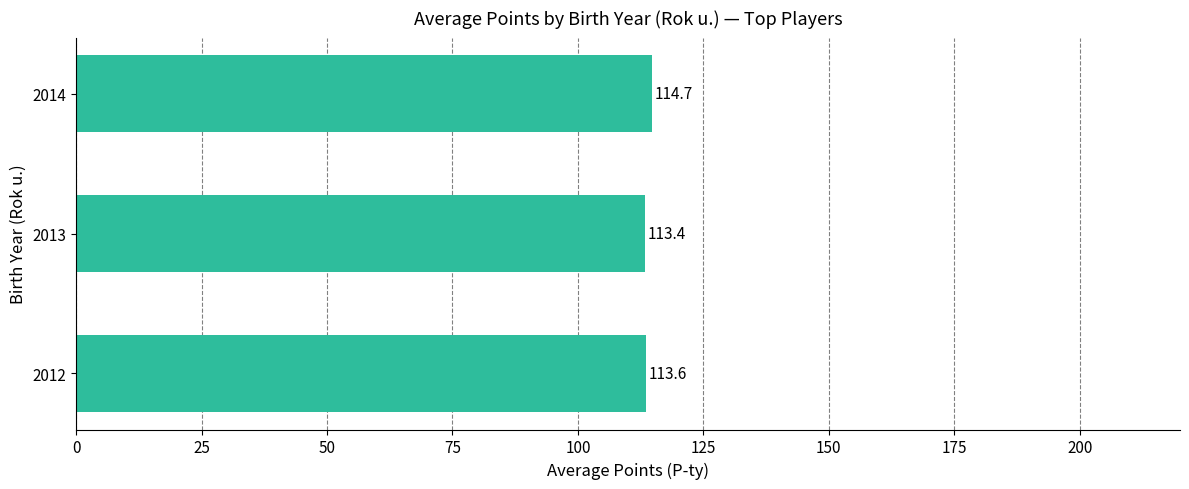

The value at 2012 is 167.0. True or false?

False